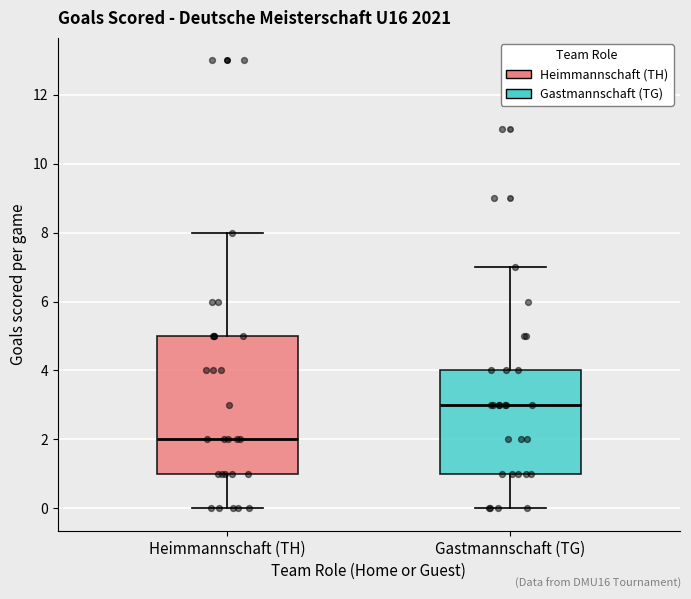

Which box is the tallest, from its lower edge to its upper edge?

Heimmannschaft (TH)